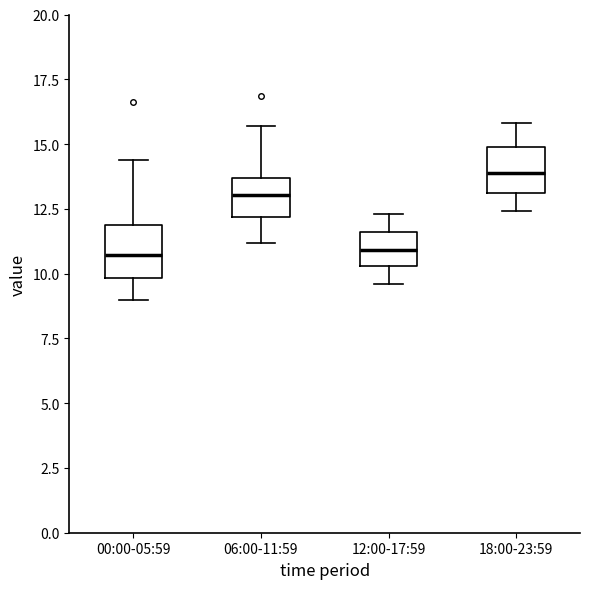

Where is the lower edge of the box for 00:00-05:59 on the y-axis? The values are not printed on the chart, so give them approximately, as read against the axis.

10.0